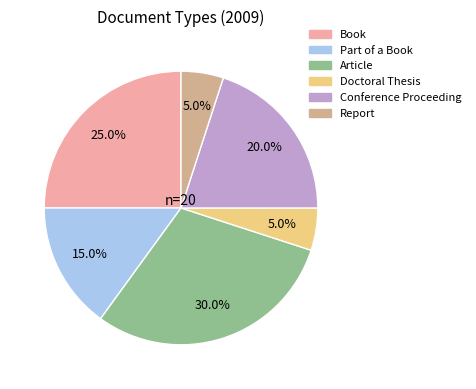

Is there a majority slice in this chart?

No